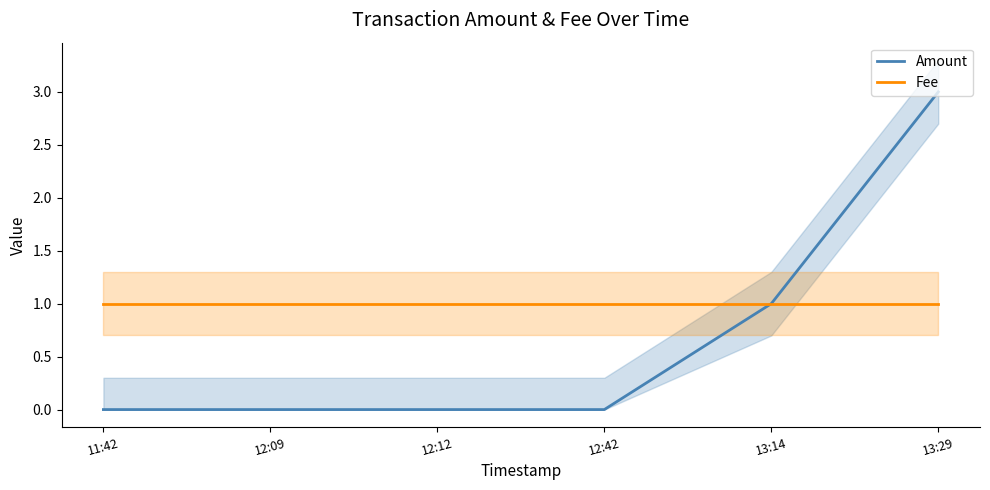

Reading right to left, what are all the values shown in this chart?

Amount: 3	1	0	0	0	0
Fee: 1	1	1	1	1	1